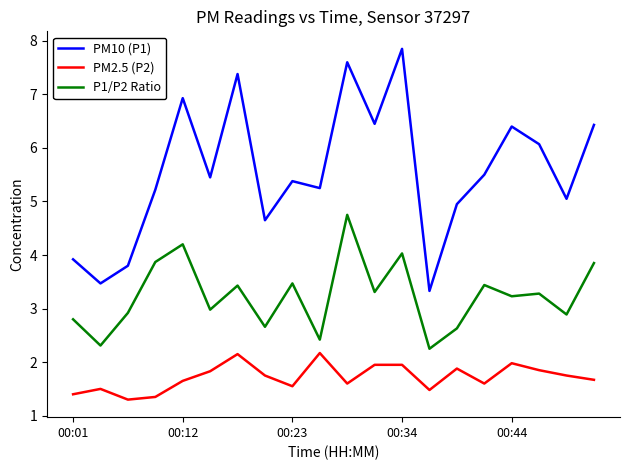

True or false: P1/P2 Ratio and PM2.5 (P2) cross at least once.

False